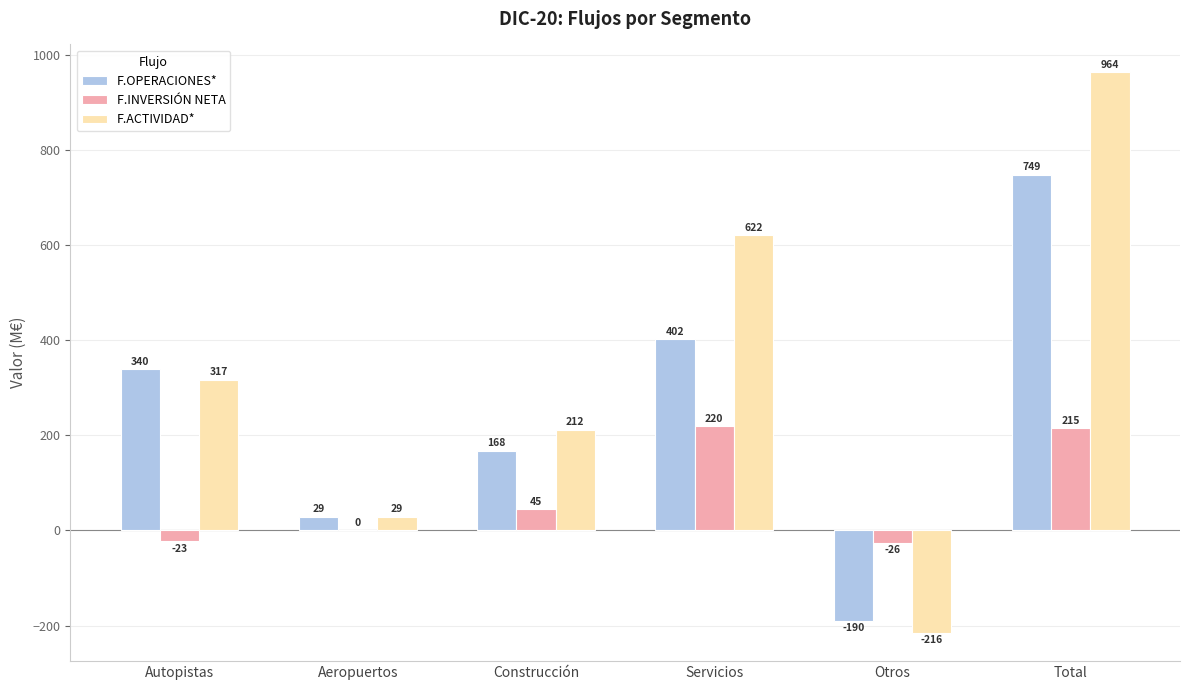

Reading left to right, transcribe all the data shown in this chart.

F.OPERACIONES*: Autopistas=340	Aeropuertos=29	Construcción=168	Servicios=402	Otros=-190	Total=749
F.INVERSIÓN NETA: Autopistas=-23	Aeropuertos=0	Construcción=45	Servicios=220	Otros=-26	Total=215
F.ACTIVIDAD*: Autopistas=317	Aeropuertos=29	Construcción=212	Servicios=622	Otros=-216	Total=964